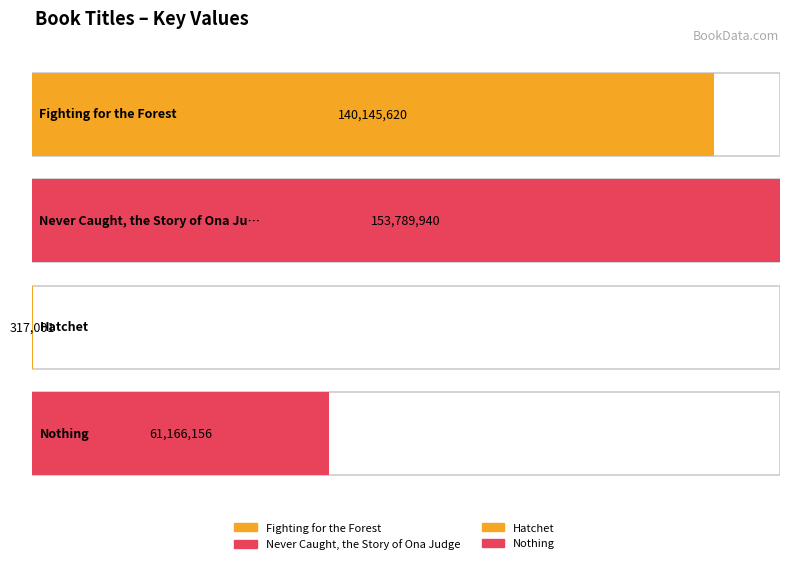

At which category does the chart reach its minimum across all series?

Hatchet